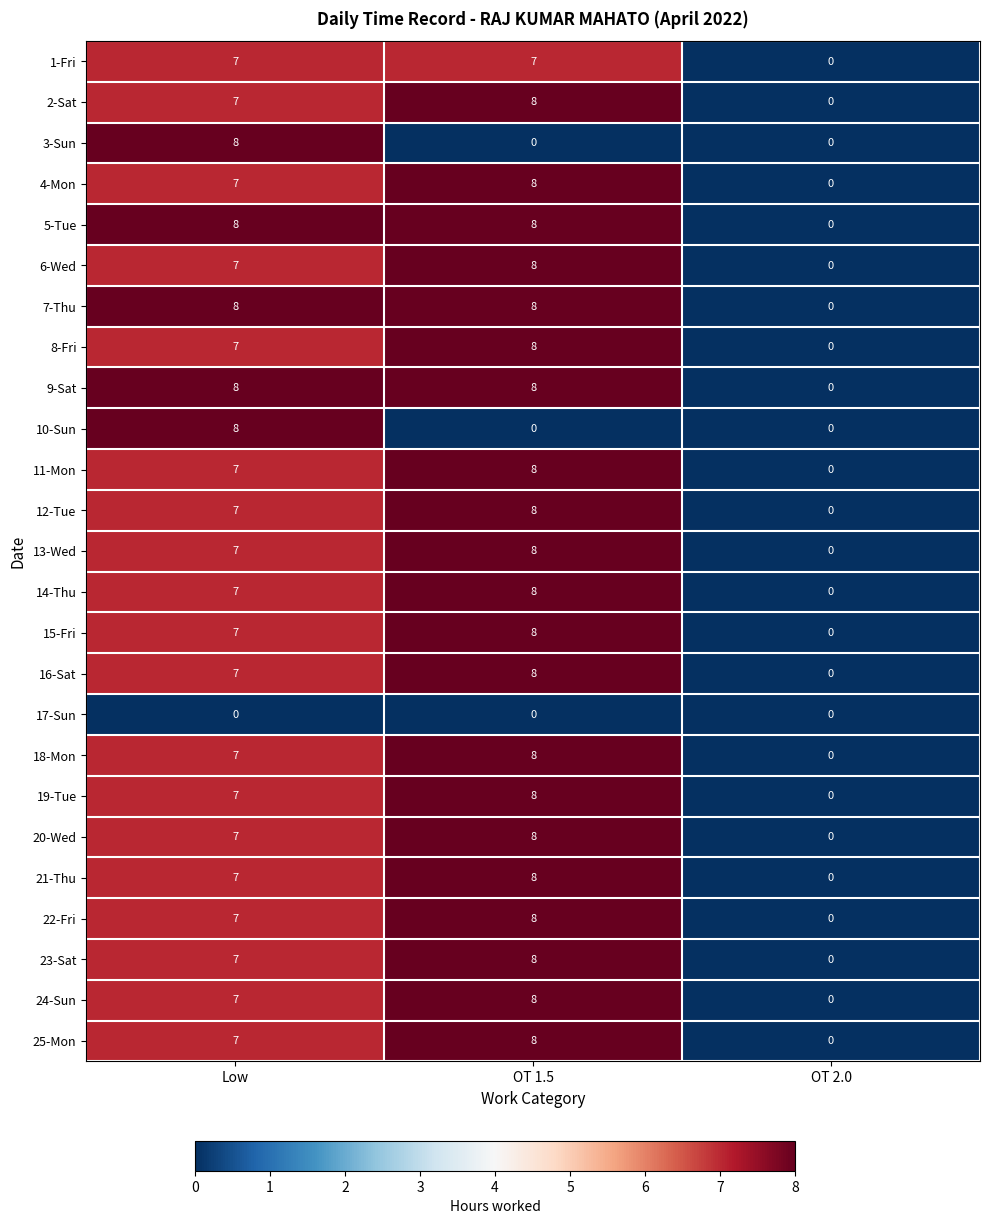

What is the total value across all series at OT 1.5?

175